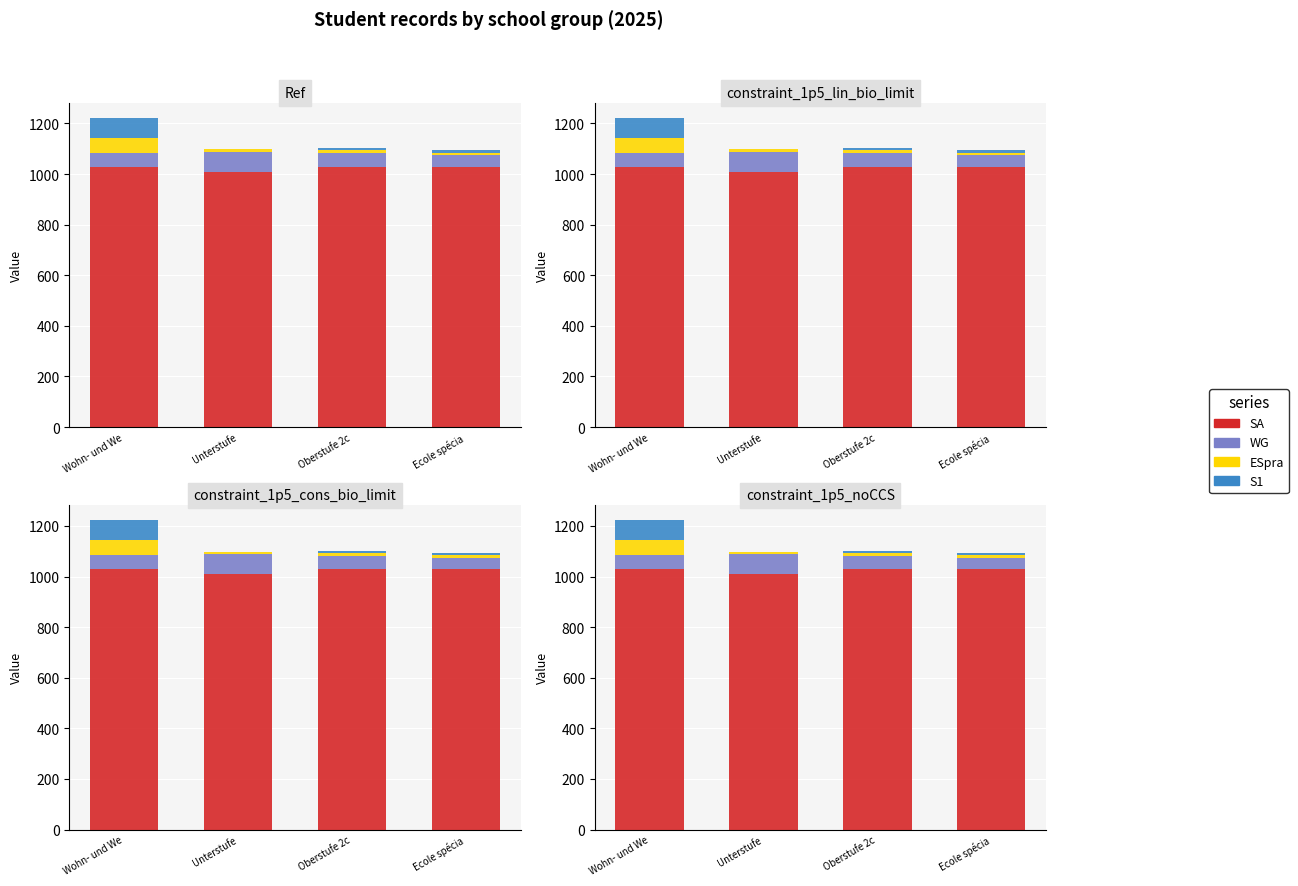

True or false: S1 has a value of 6.0 at Oberstufe 2c.

False